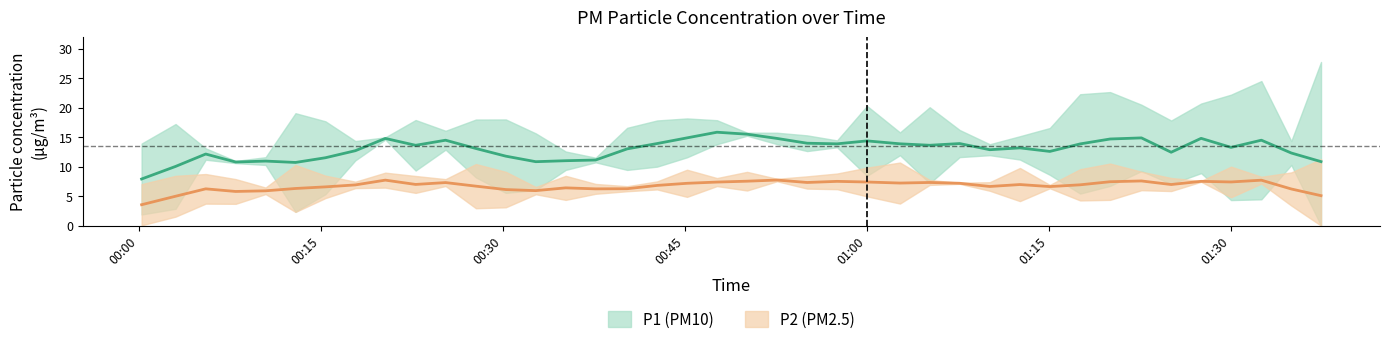

Is it true that P2 equals 5.0 at 14?

True